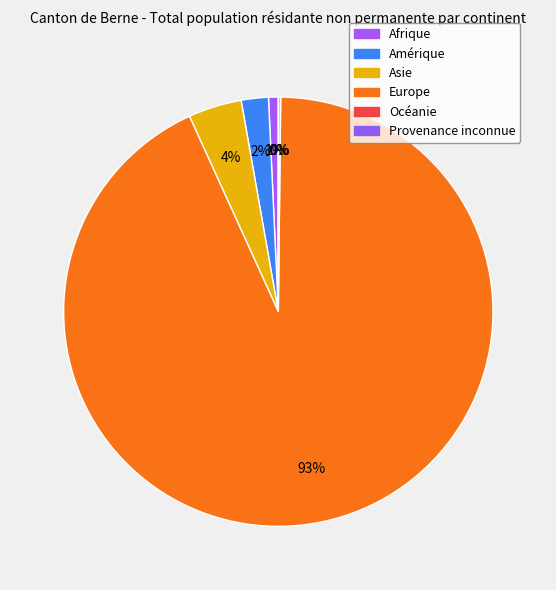

What percentage is the Europe slice, to the nearest percent?

93%